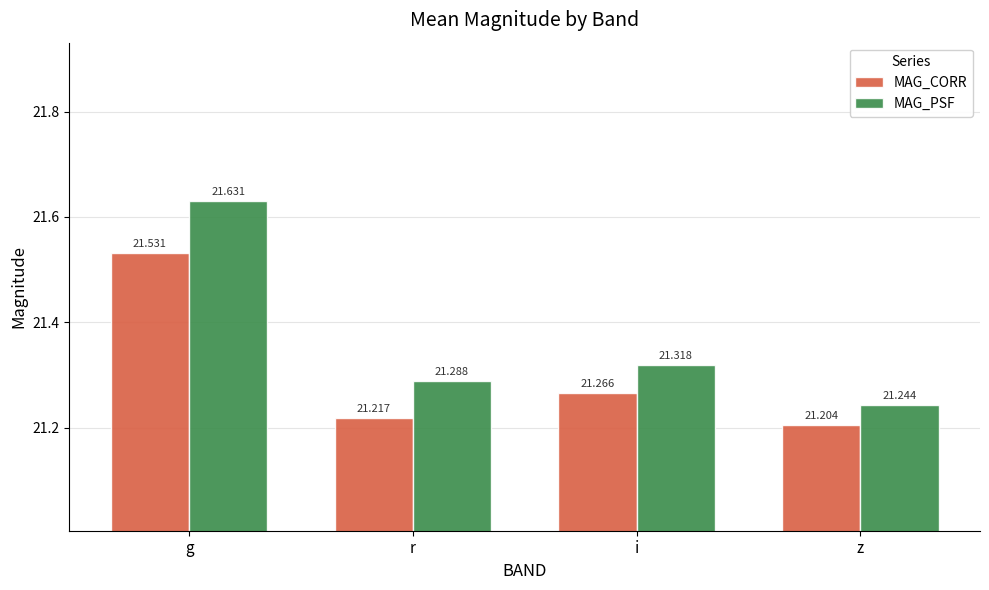

The value of MAG_PSF at z is 21.2. True or false?

True